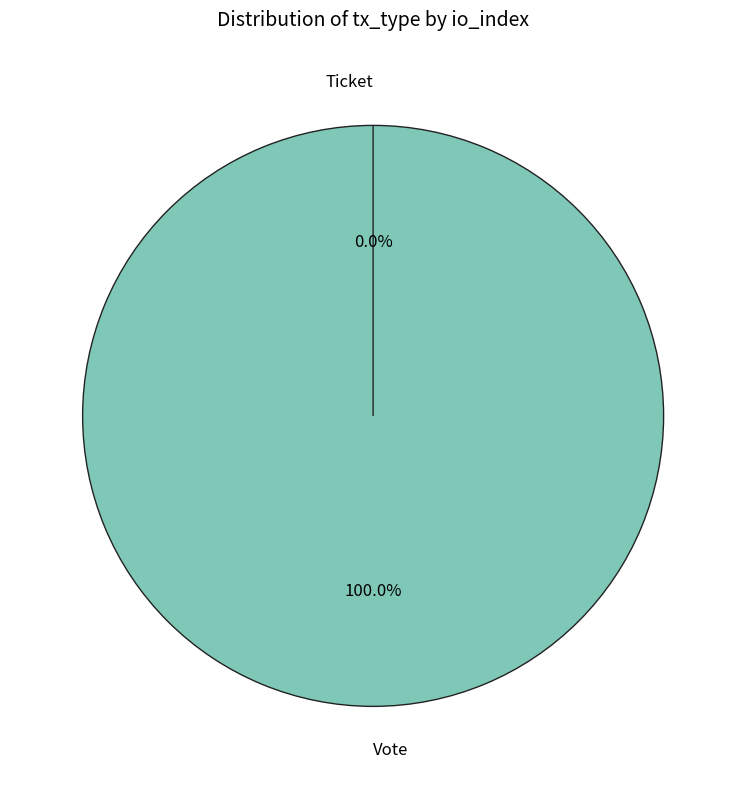

What is the largest slice in the pie chart?

Vote